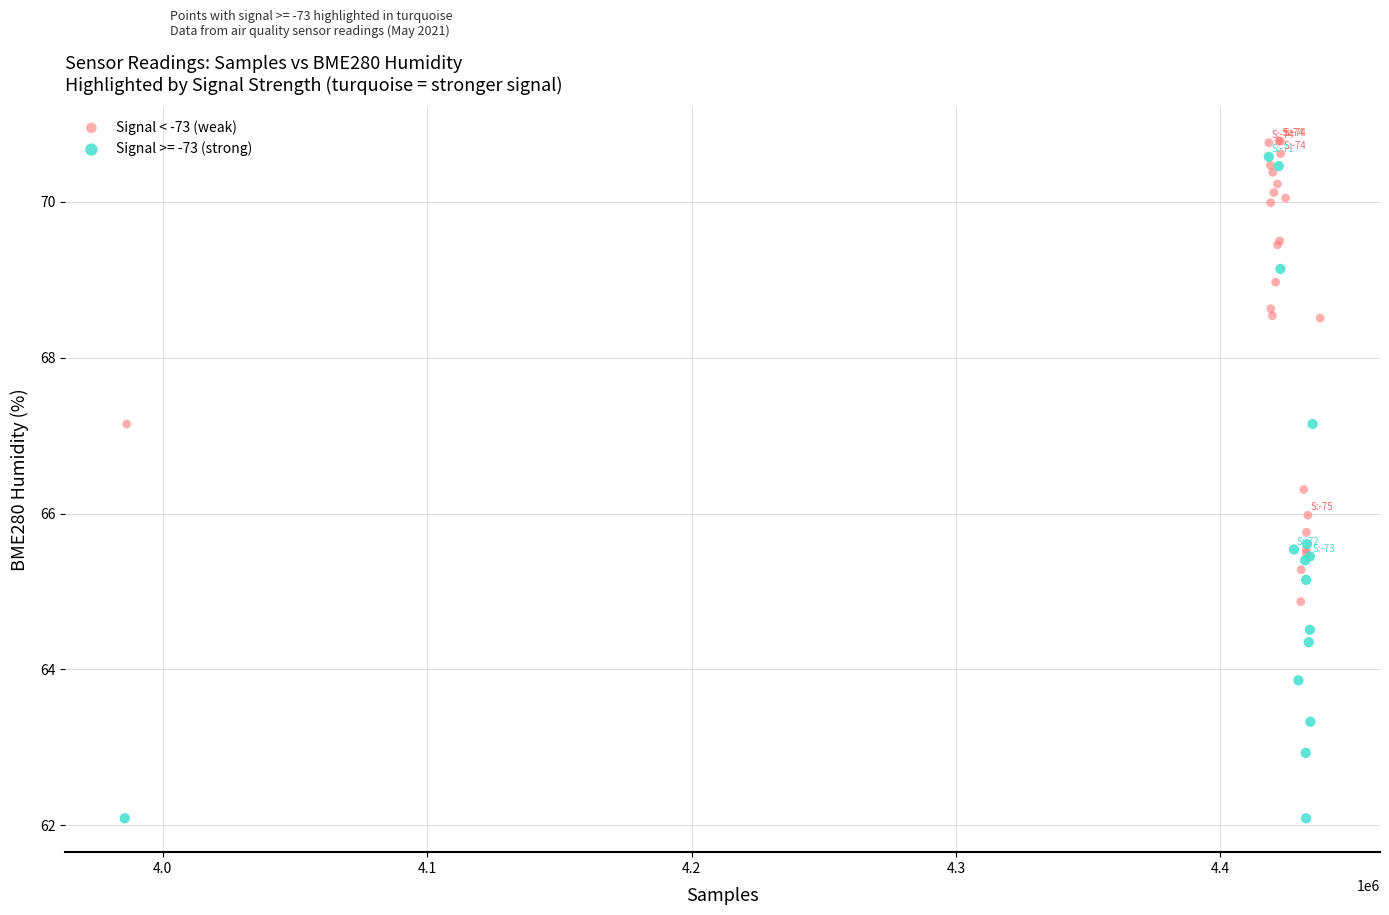

Which series has the widest spread of Y values?

Signal >= -73 (strong)